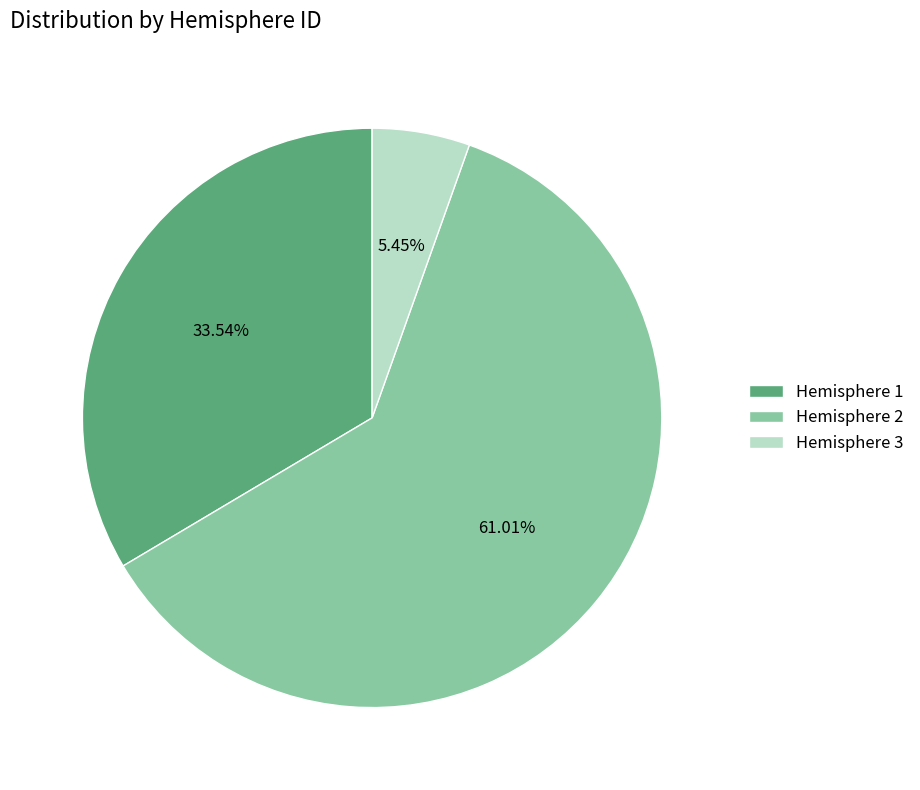

Is the sum of Hemisphere 3 and Hemisphere 1 greater than half?

No